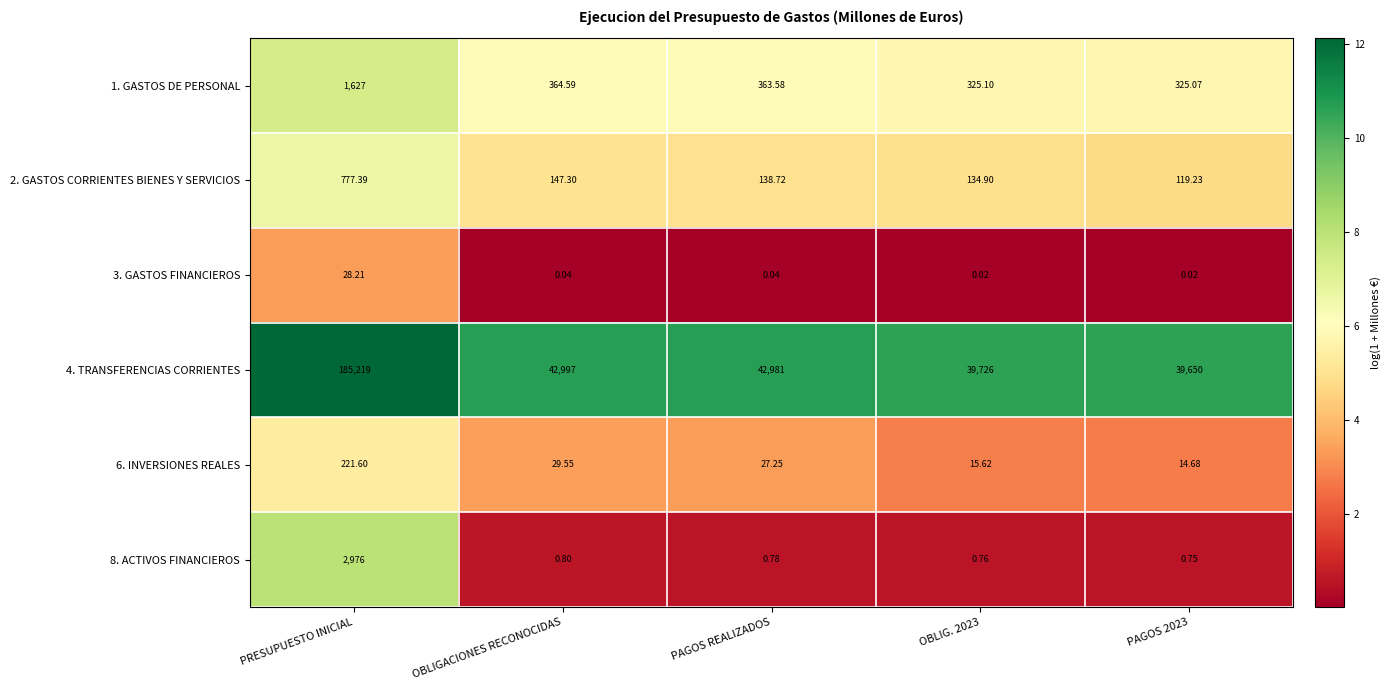

At which label is 4. TRANSFERENCIAS CORRIENTES closest to 112434?

OBLIGACIONES RECONOCIDAS